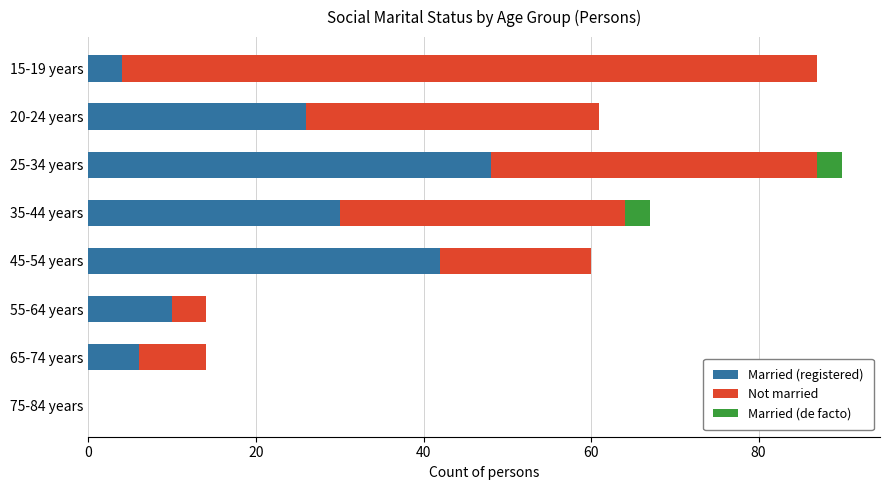

The Married (registered) series shows 14 at 55-64 years. True or false?

False